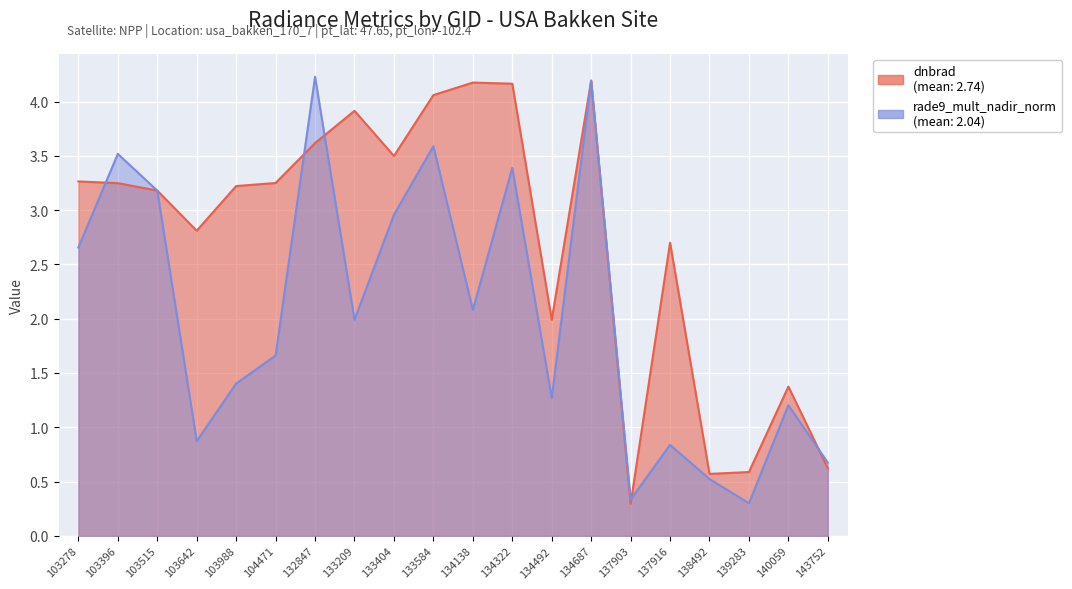

What are all the series names shown in the legend?

dnbrad, rade9_mult_nadir_norm